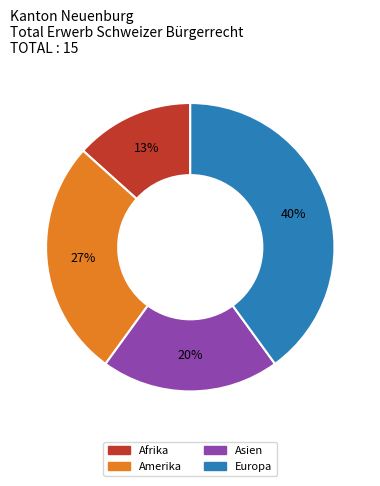

What is the ratio of the value at Asien to the value at Europa?

0.5